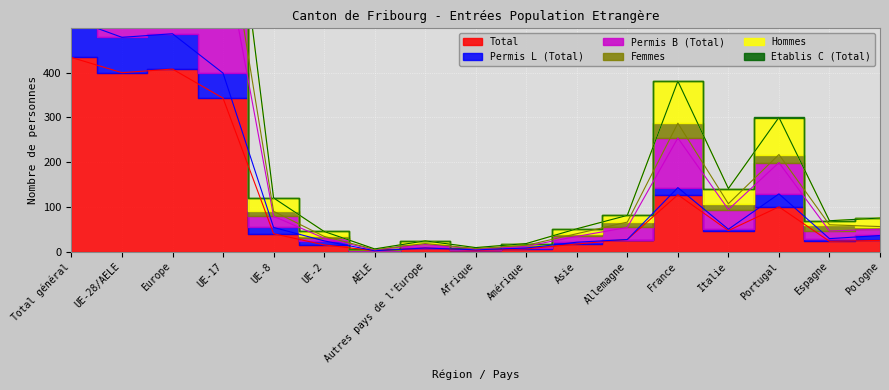

The Femmes series shows 54 at Allemagne. True or false?

True